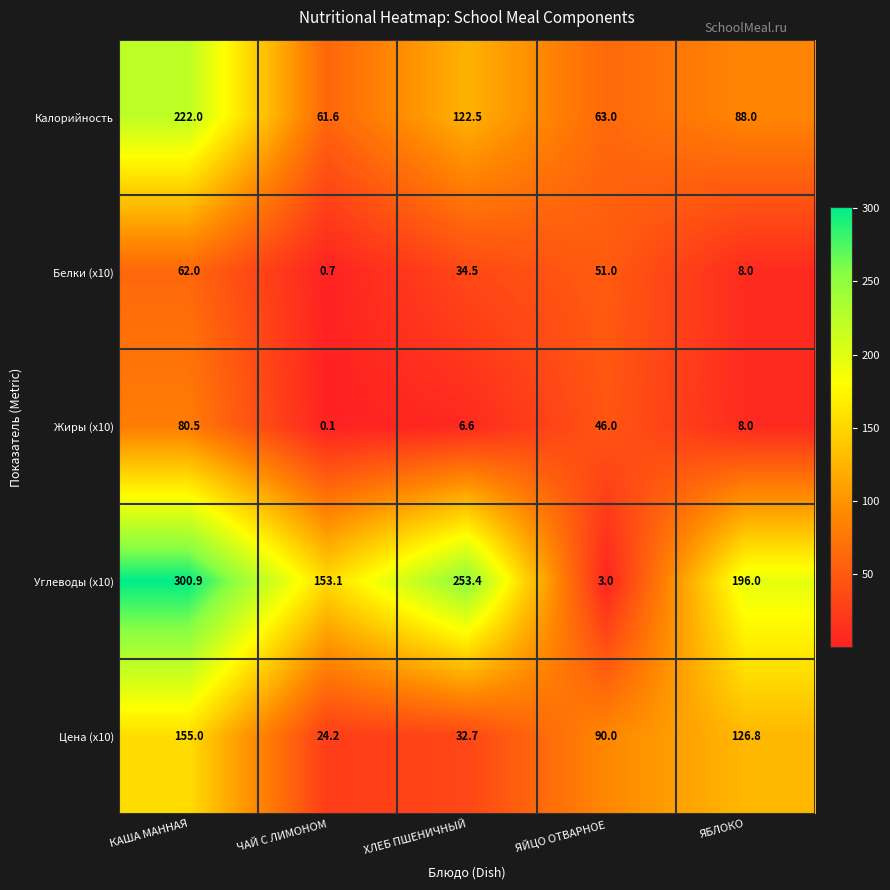

Count the number of categories in the chart.

5